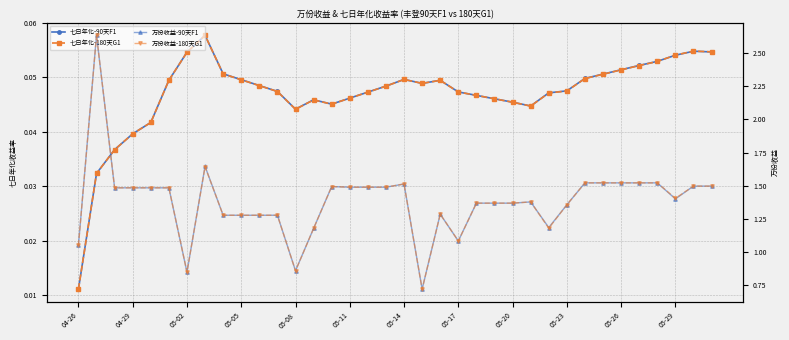

Count the number of categories in the chart.

36